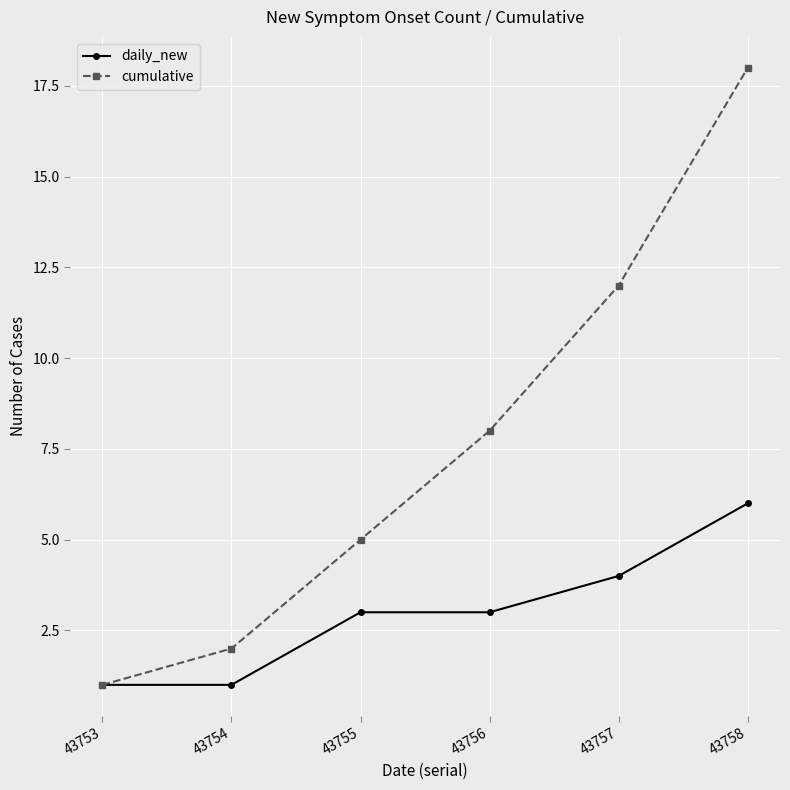

Which series has the largest range (max minus min)?

cumulative